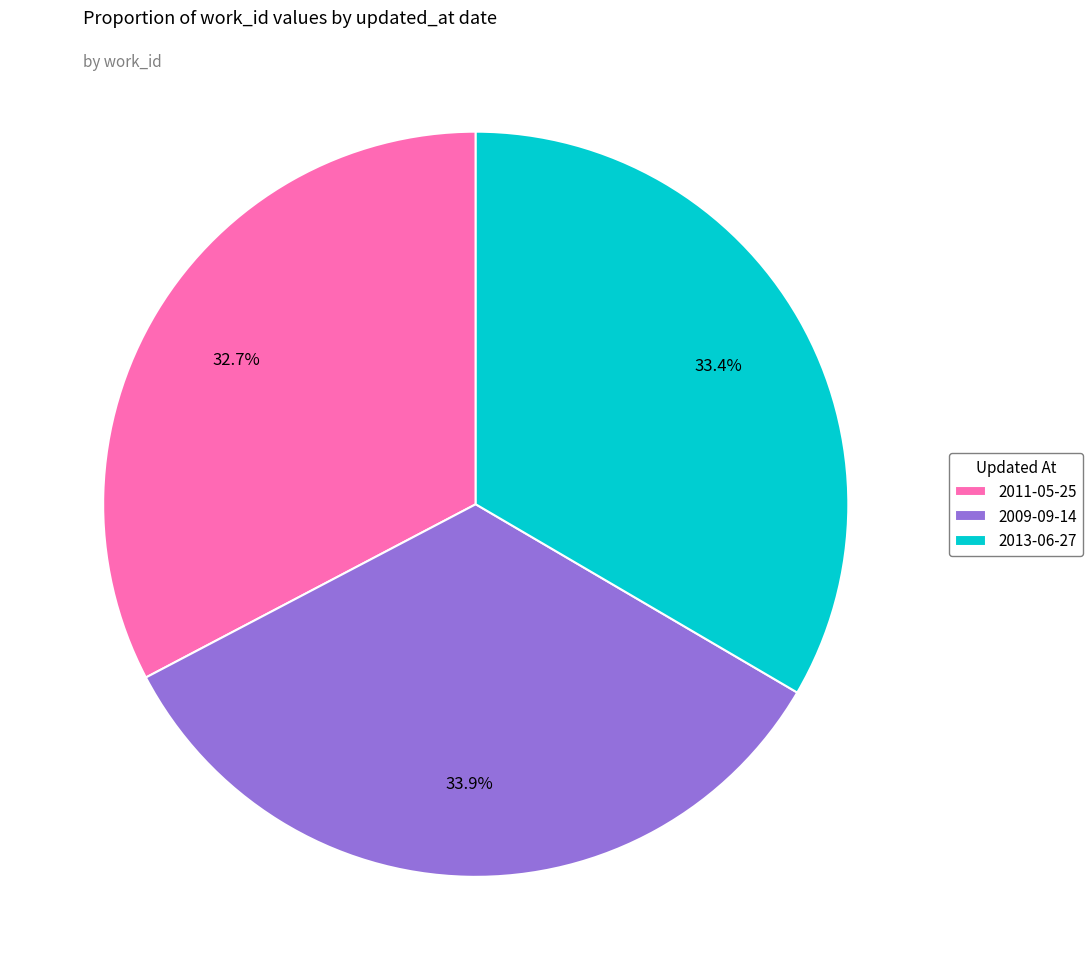

Which category has the smallest portion of the pie?

2011-05-25